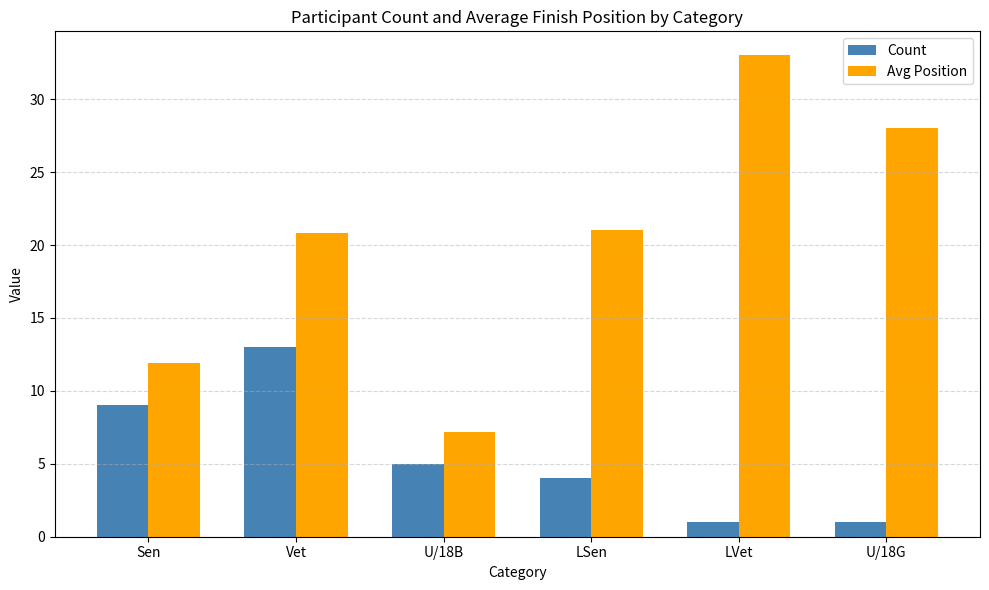

Reading left to right, list all the values displayed in this chart.

Count: Sen=9.0	Vet=13.0	U/18B=5.0	LSen=4.0	LVet=1.0	U/18G=1.0
Avg Position: Sen=11.9	Vet=20.8	U/18B=7.2	LSen=21.0	LVet=33.0	U/18G=28.0